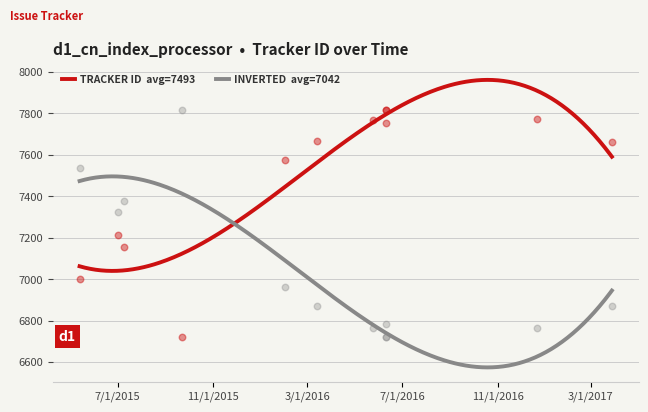

Approximately how many times larger is the value at 2015-07-01 compared to 2016-02-01?

1.0